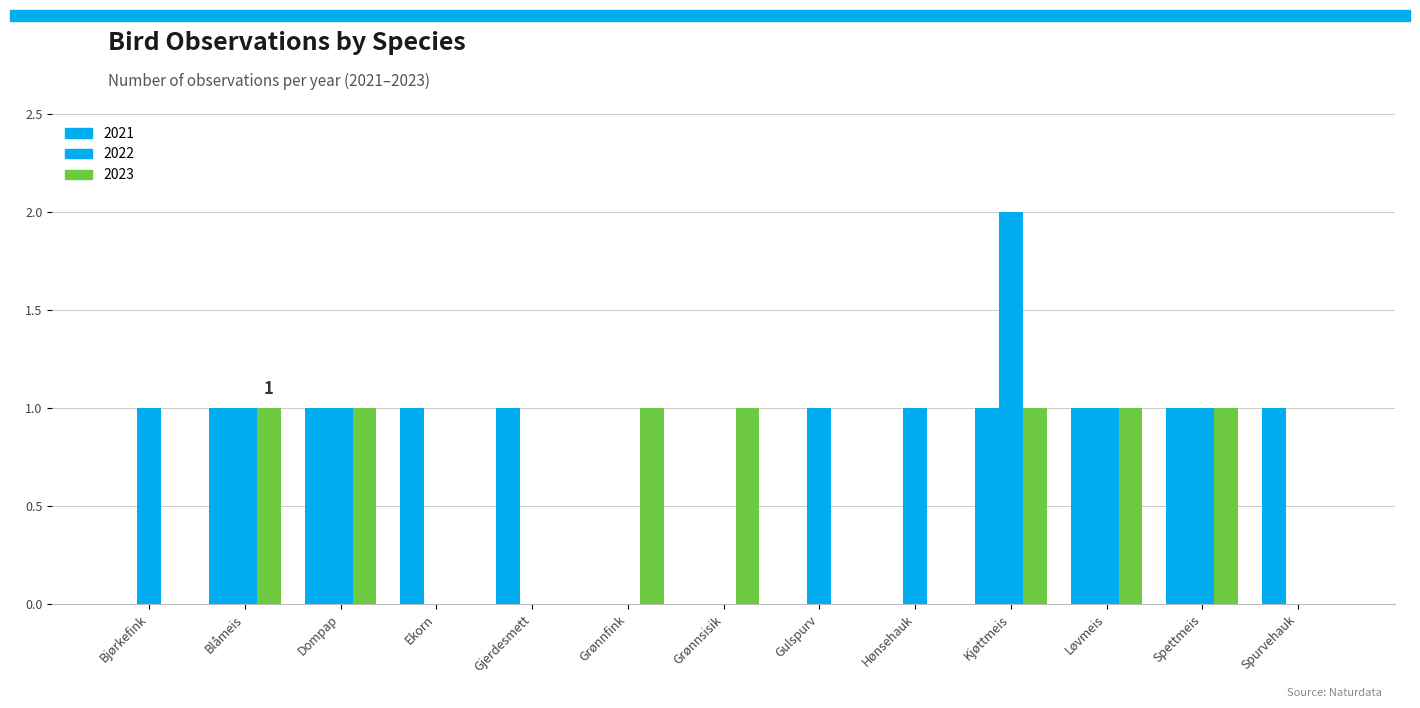

Reading left to right, extract all data points from this chart.

2021: 0	1	1	1	1	0	0	0	0	1	1	1	1
2022: 1	1	1	0	0	0	0	1	1	2	1	1	0
2023: 0	1	1	0	0	1	1	0	0	1	1	1	0